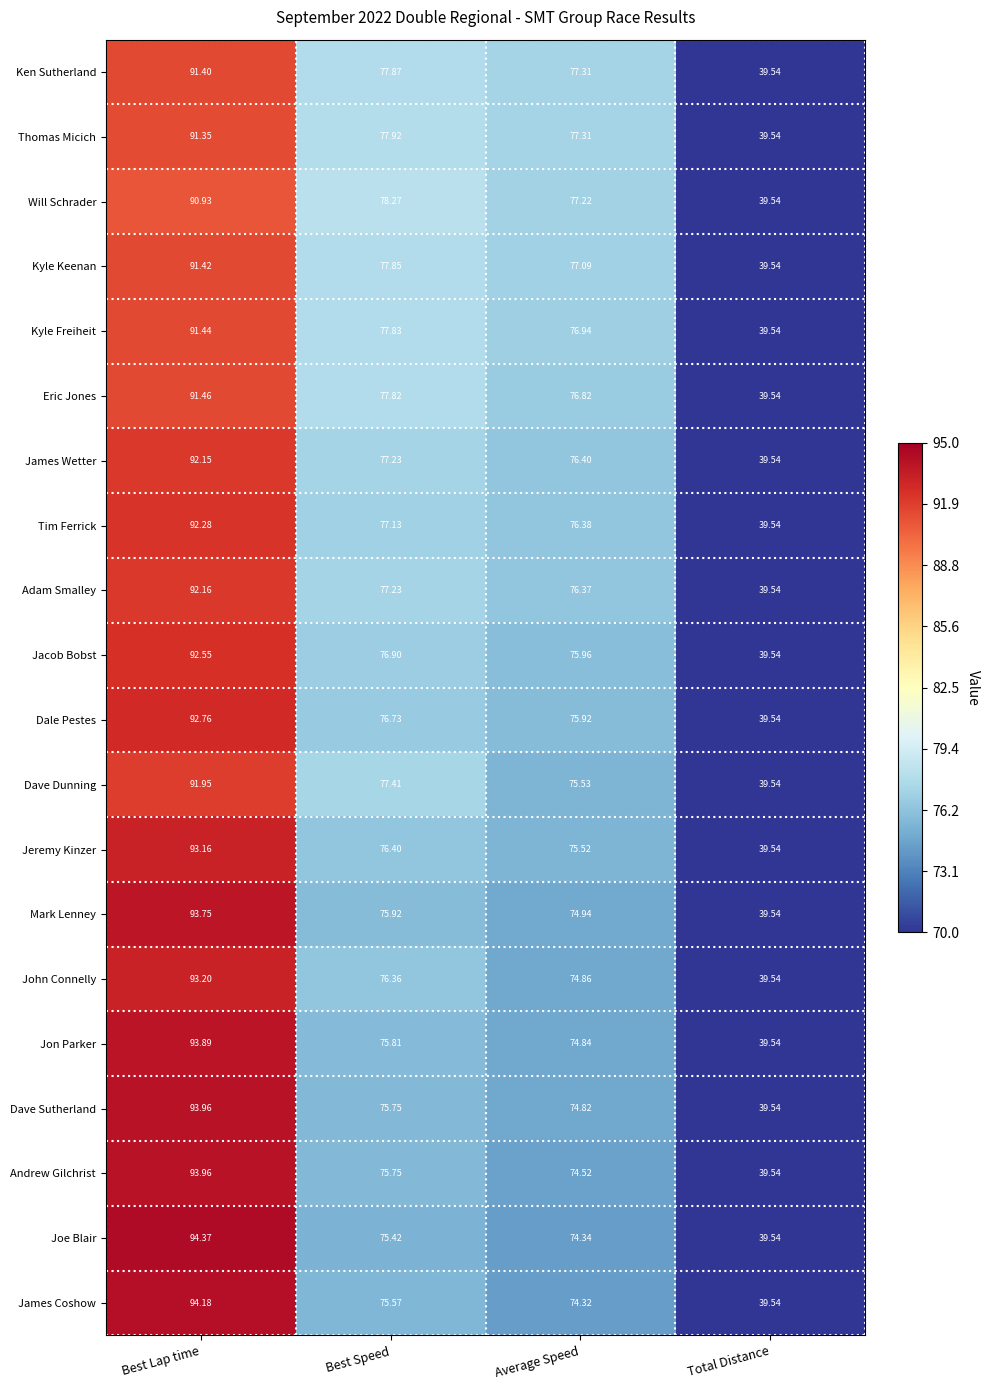

What is the difference between the highest and lowest values at Average Speed?

3.0